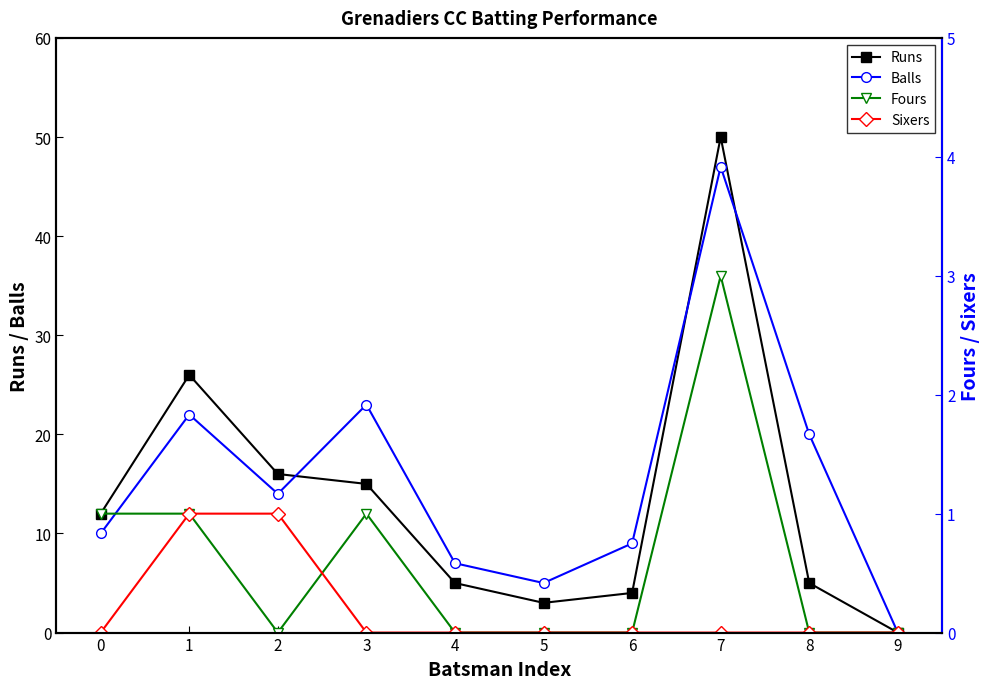

What is the highest value of the Runs series?

50